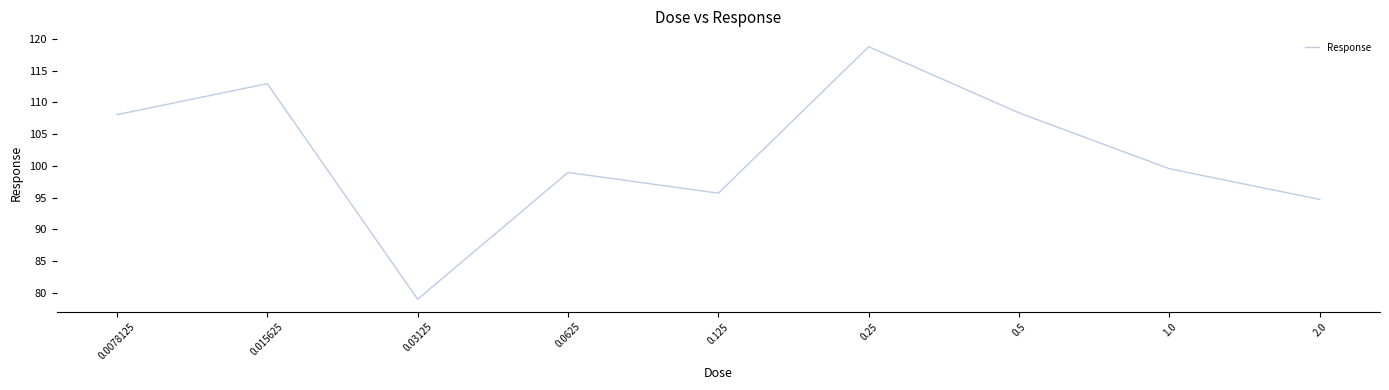

How many interior local valleys (lower than both neighbors) does the data have?

2